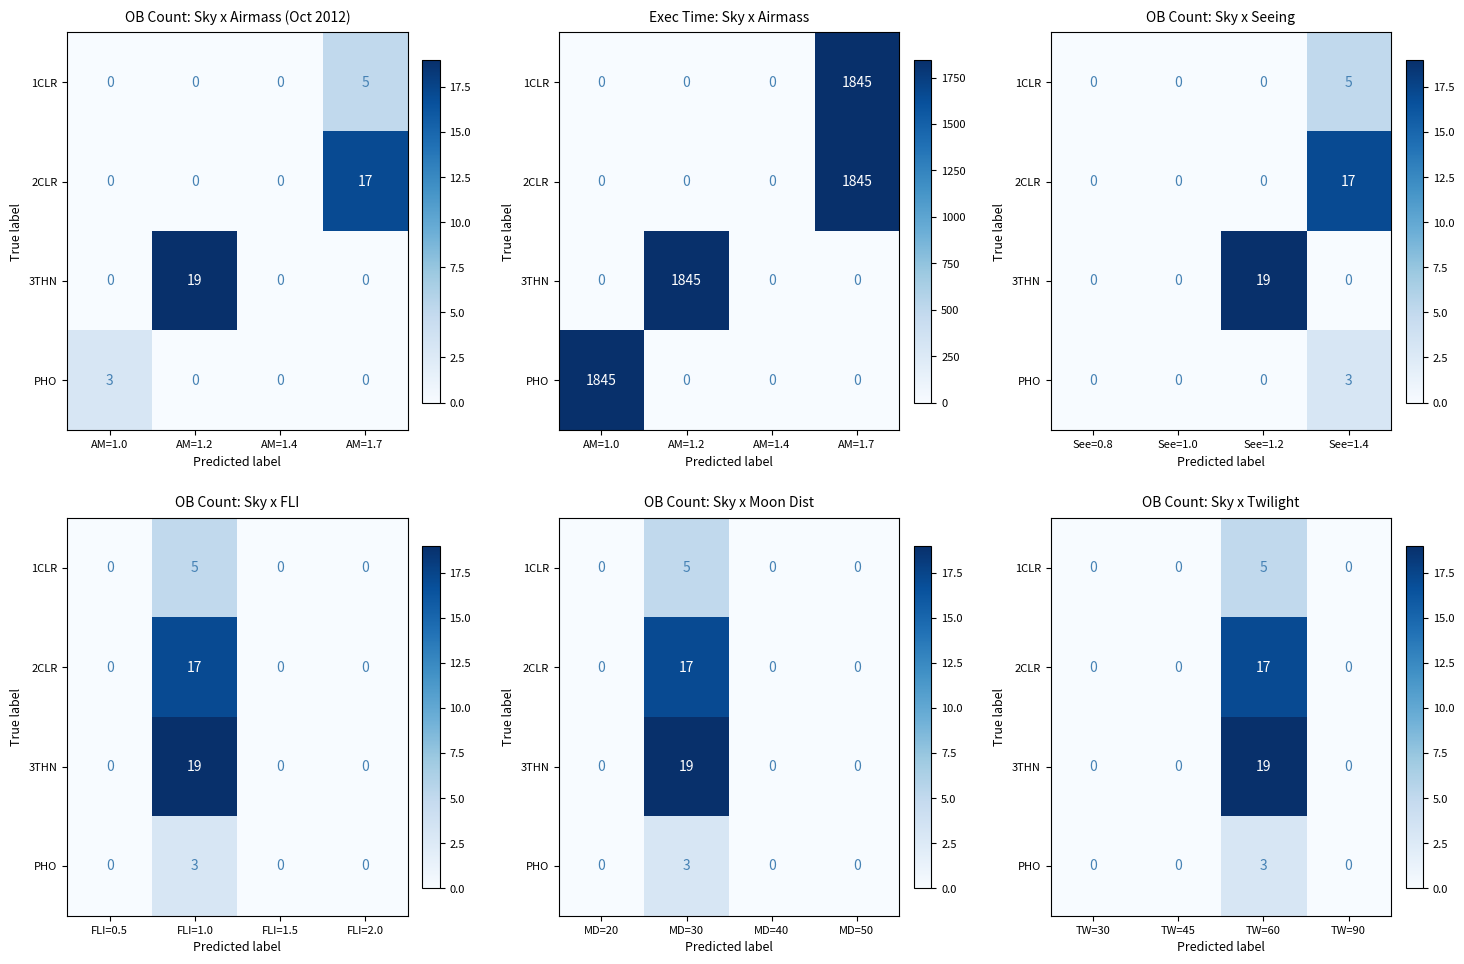

How many positive values does the 1CLR series have?

1